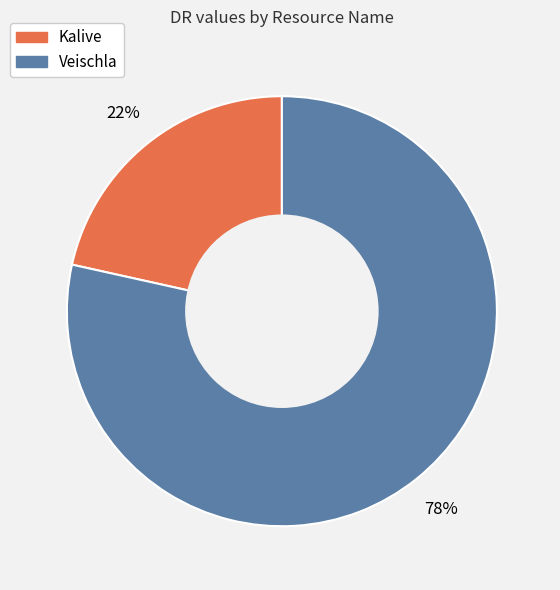

Do Veischla and Kalive together represent more than half of the pie?

Yes